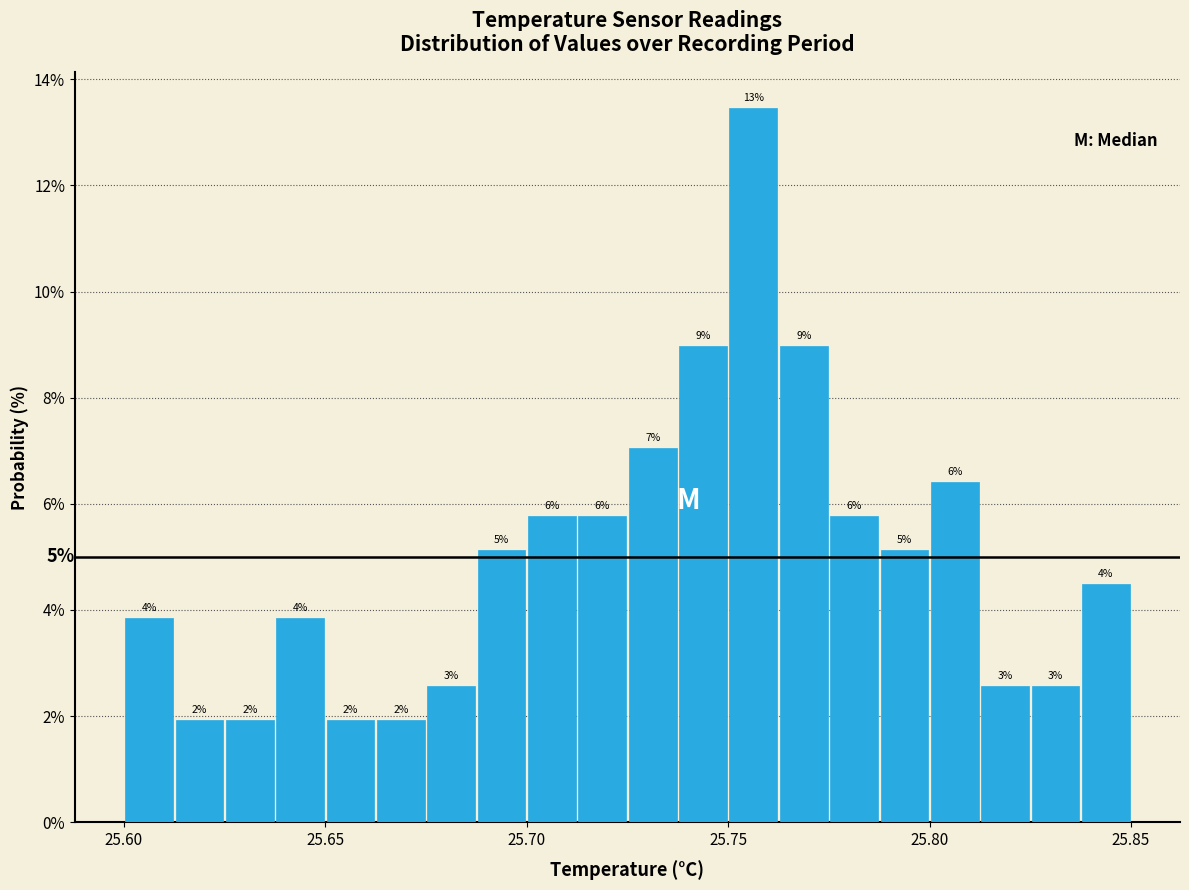

Read against the x-axis, roughly where is the centre of the tallest bar?

25.755